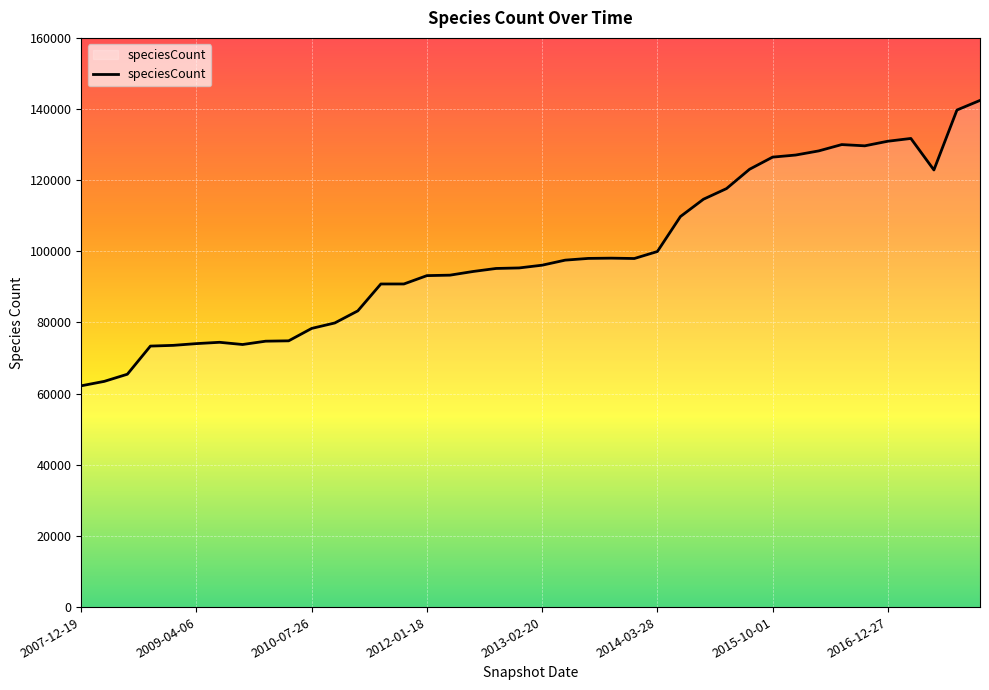

What is the difference between the maximum and minimum values?

80217